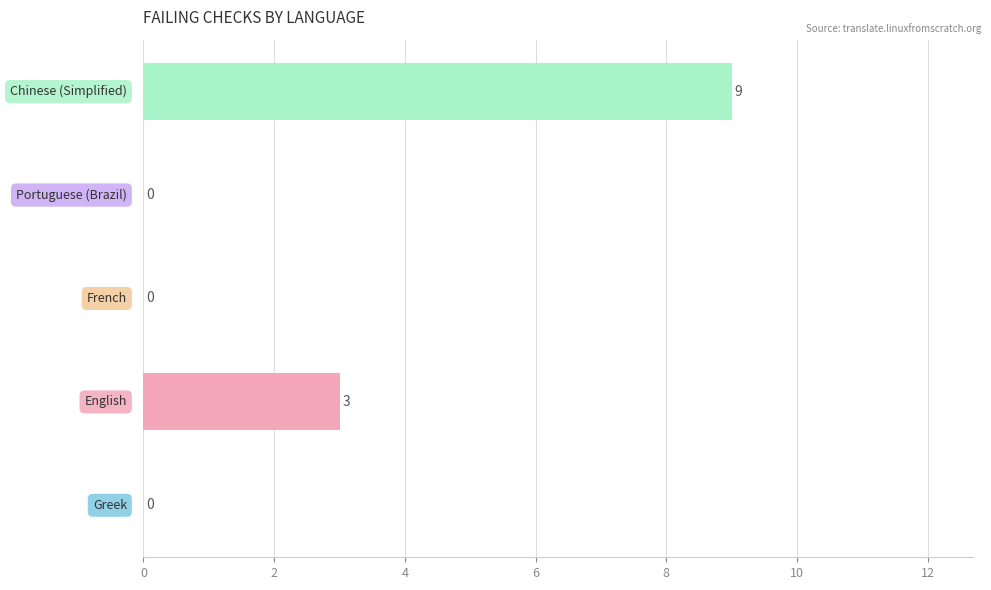

How many data points are above 0?

2